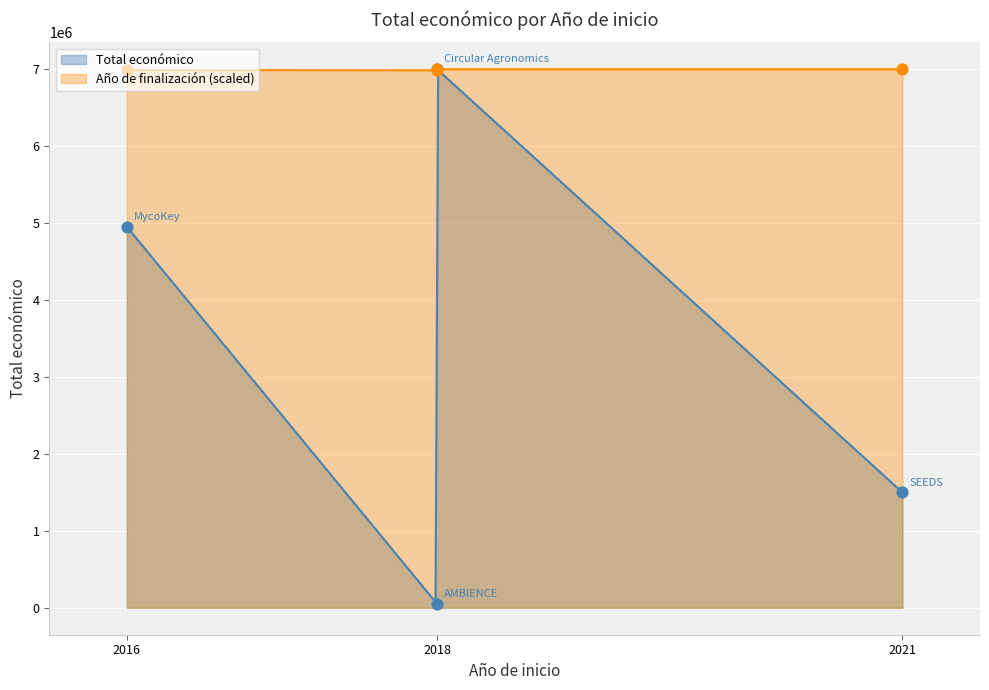

What is the ratio of the value at 2021 to the value at 2018?

0.2